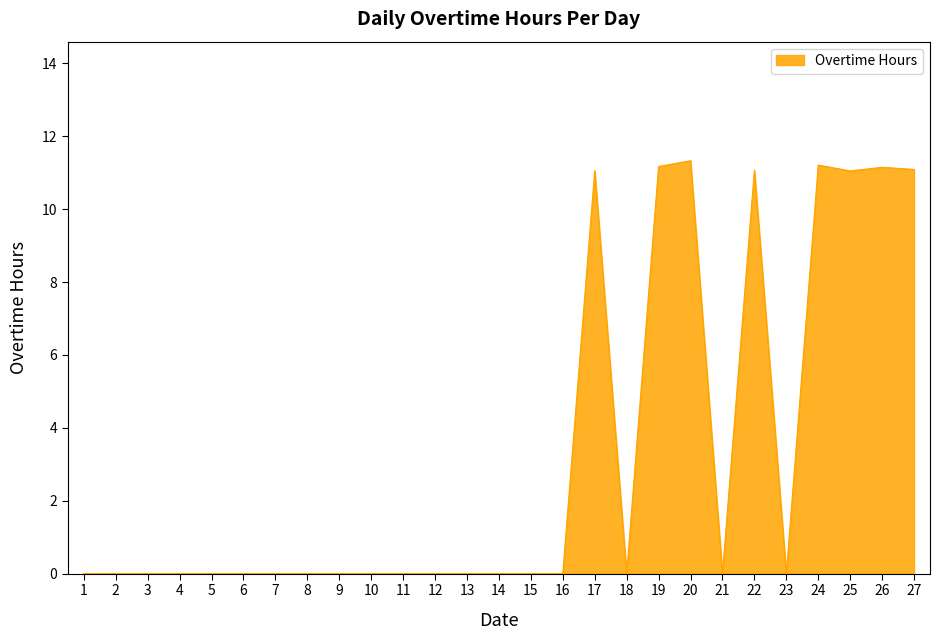

Reading left to right, list all the values displayed in this chart.

1=0.0	2=0.0	3=0.0	4=0.0	5=0.0	6=0.0	7=0.0	8=0.0	9=0.0	10=0.0	11=0.0	12=0.0	13=0.0	14=0.0	15=0.0	16=0.0	17=11.1	18=0.0	19=11.2	20=11.3	21=0.0	22=11.1	23=0.0	24=11.2	25=11.1	26=11.2	27=11.1